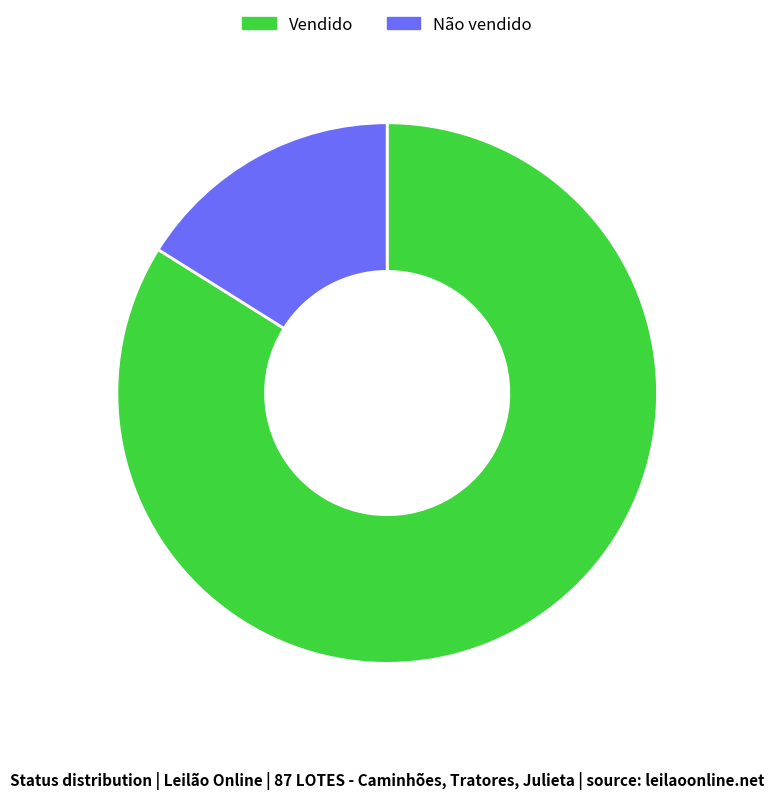

Which category has the biggest portion of the pie?

Vendido